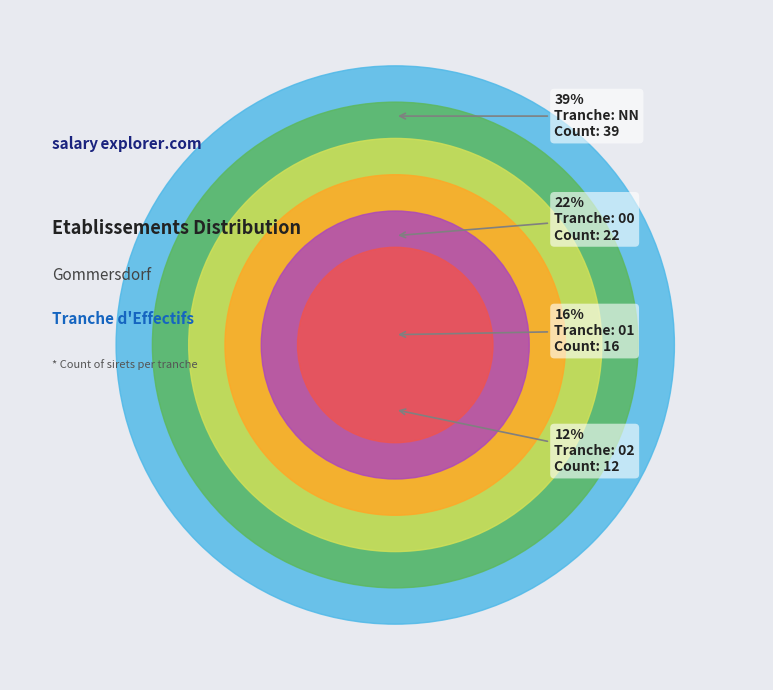

What is the largest slice in the pie chart?

NN